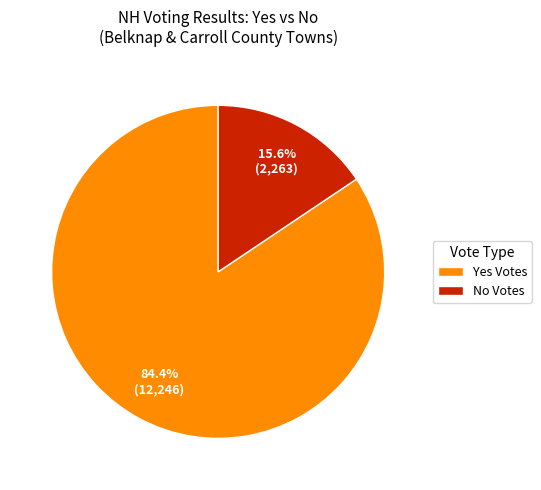

Which slice is the smallest?

No Votes